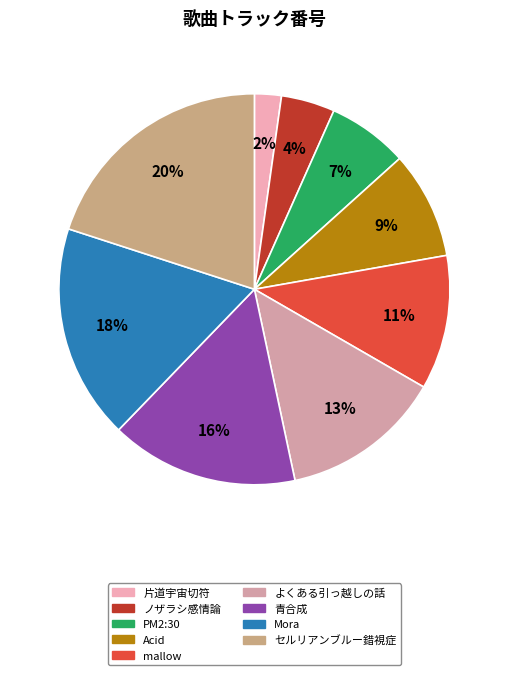

Which slice is the largest?

セルリアンブルー錯視症